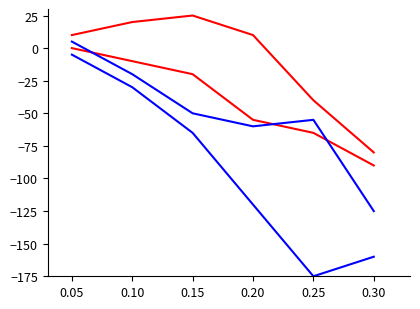

Is this an area chart (filled region under the line)?

No